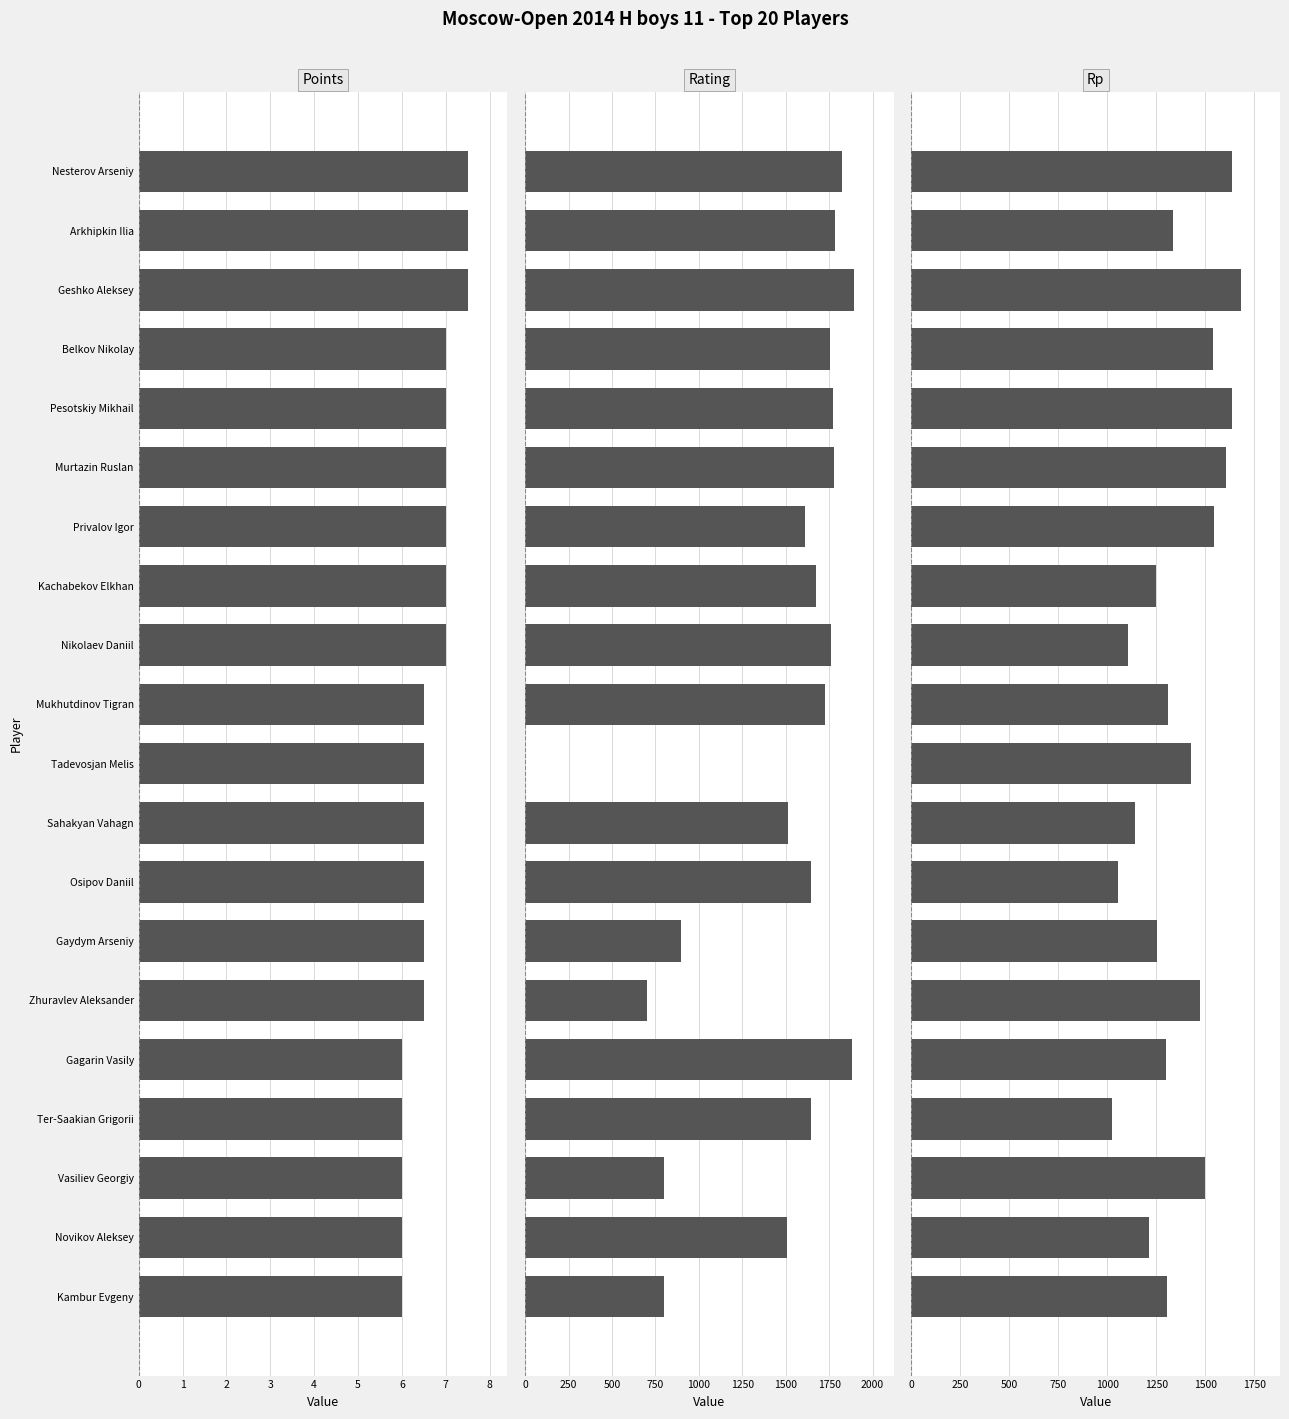

True or false: Rating has a value of 1729.0 at Mukhutdinov Tigran.

True